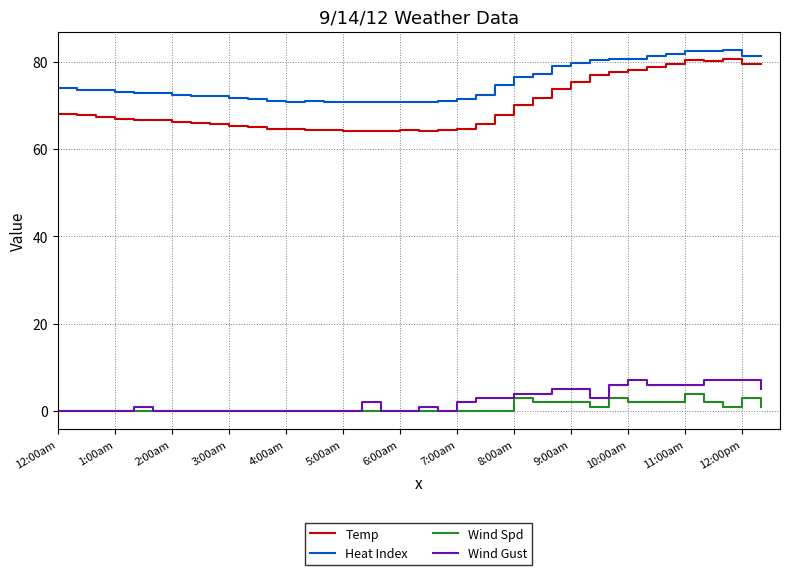

True or false: Temp and Wind Gust intersect in this chart.

False